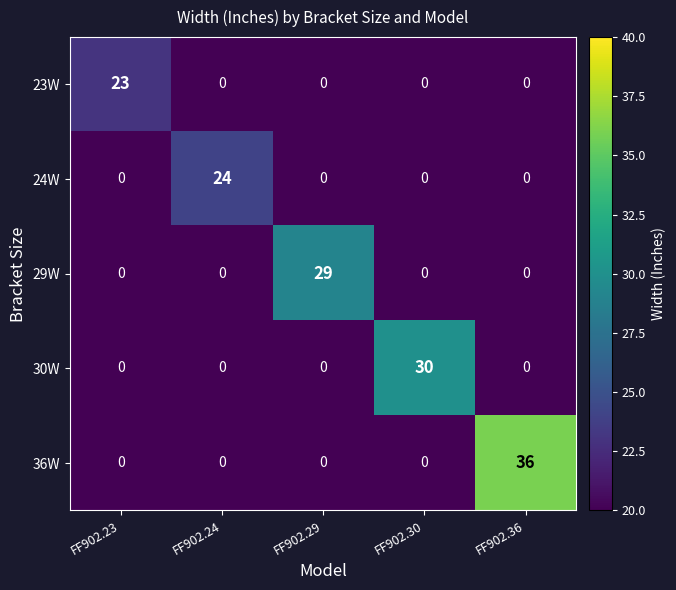

True or false: 36W has a value of -18 at FF902.30.

False